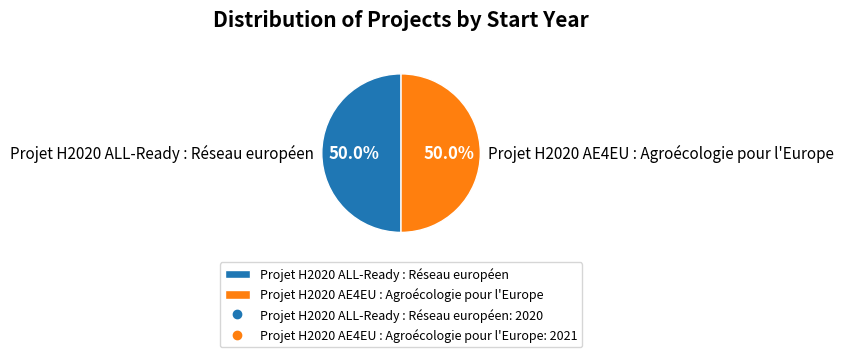

Approximately how many times larger is the value at Projet H2020 AE4EU : Agroécologie pour l'Europe compared to Projet H2020 ALL-Ready : Réseau européen?

1.0